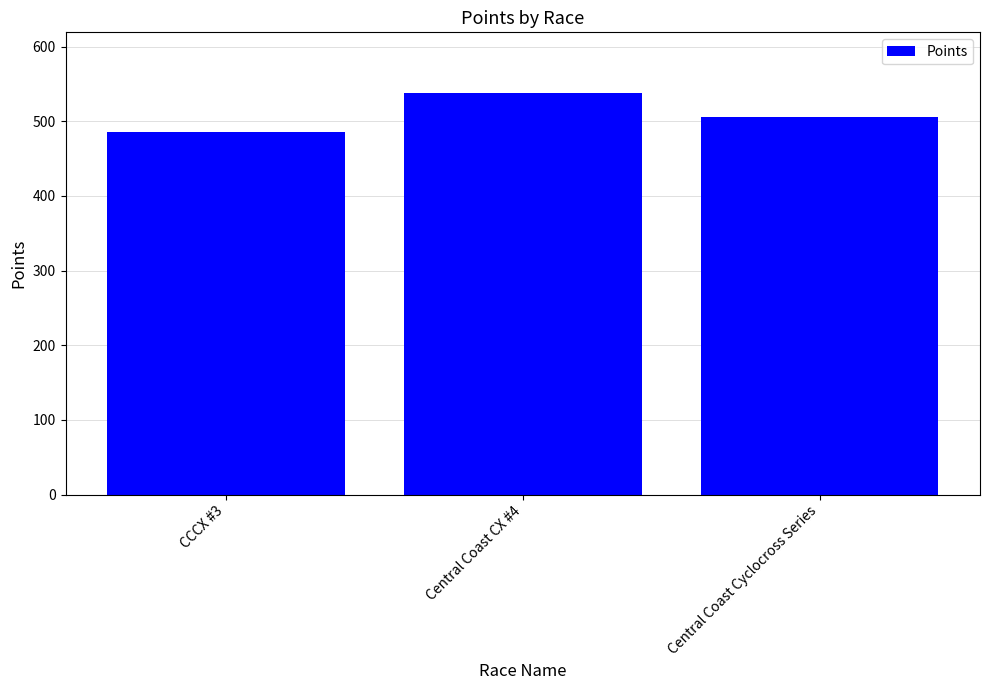

What is the value of the 1st bar from the left?

485.6